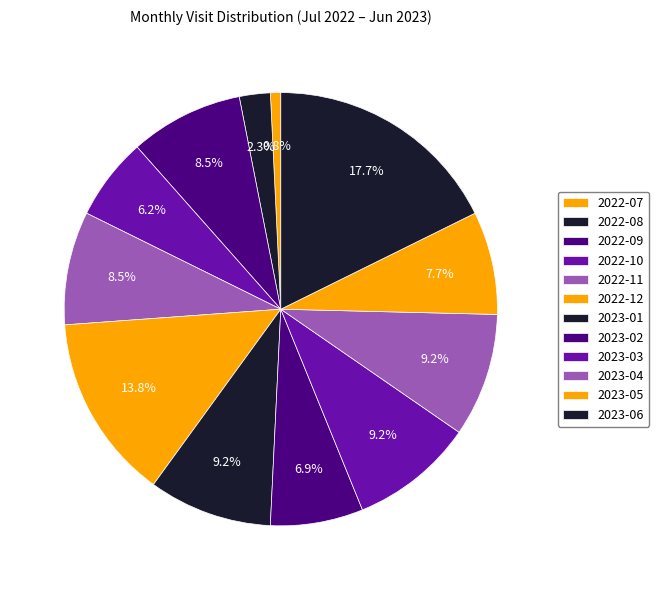

How many segments does this pie chart have?

12